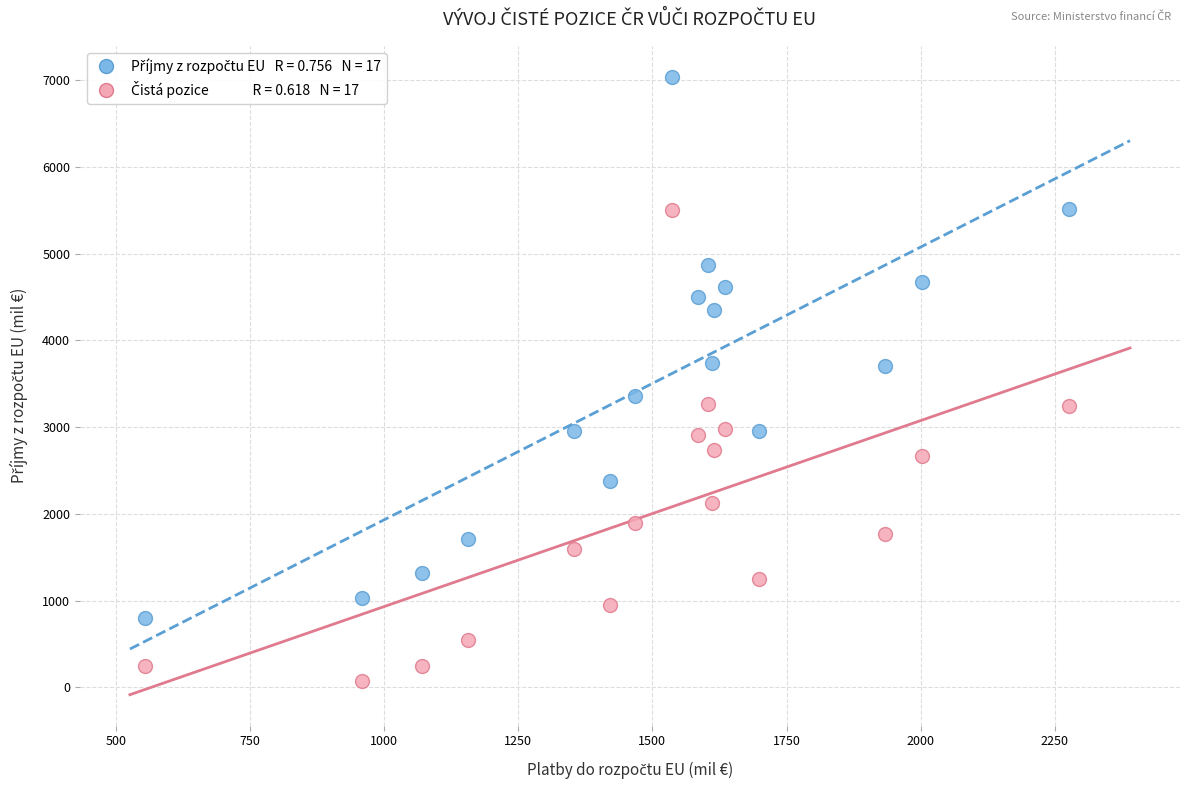

Across all data points, what is the range of X values (max minus min)?

1721.9